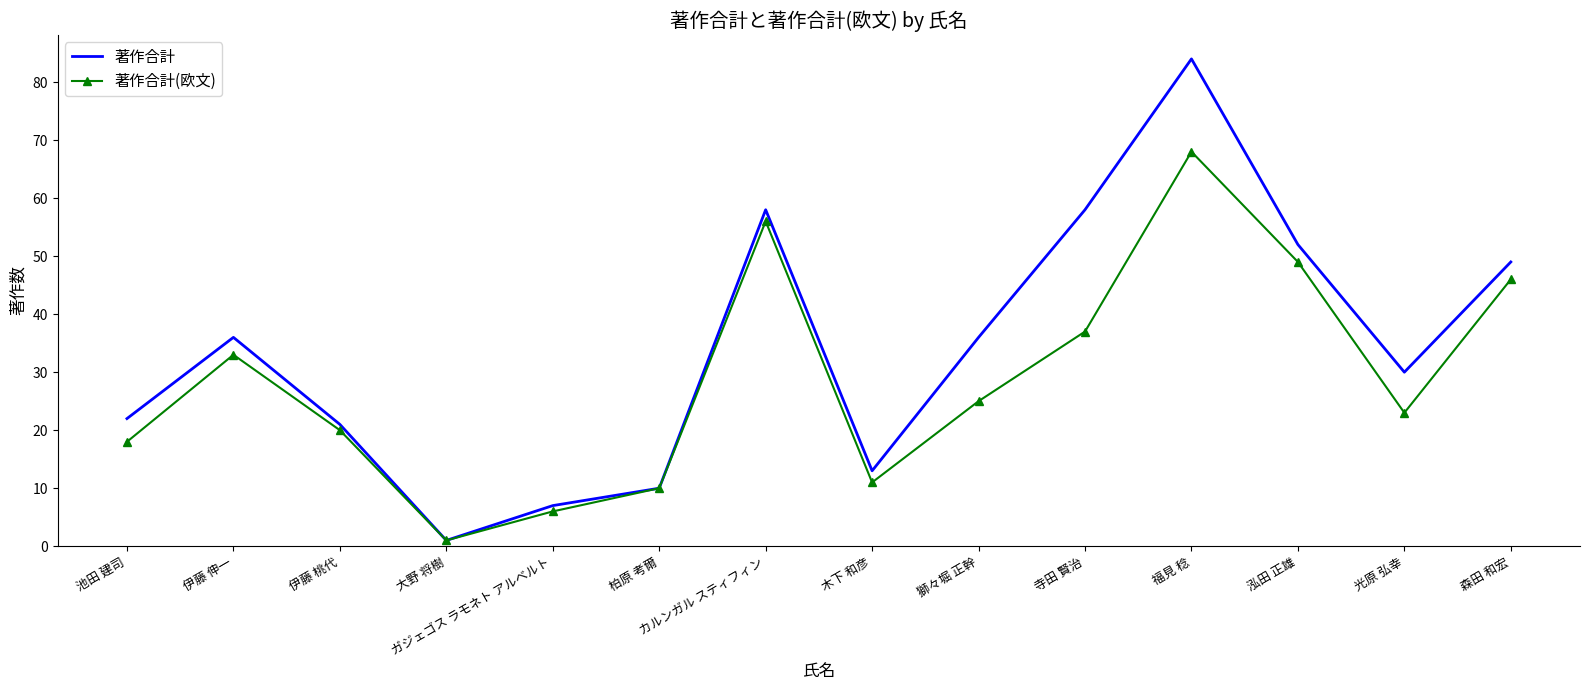

What position from the left is ガジェゴス ラモネト アルベルト?

5